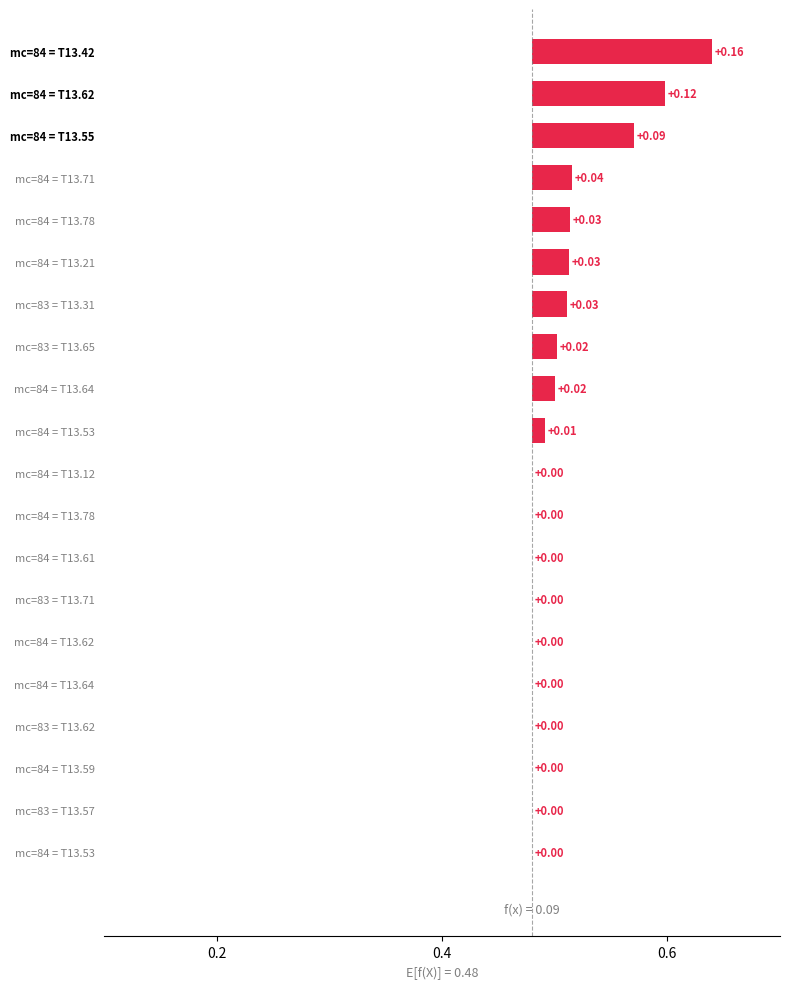

What is the maximum value shown in the chart?

0.2